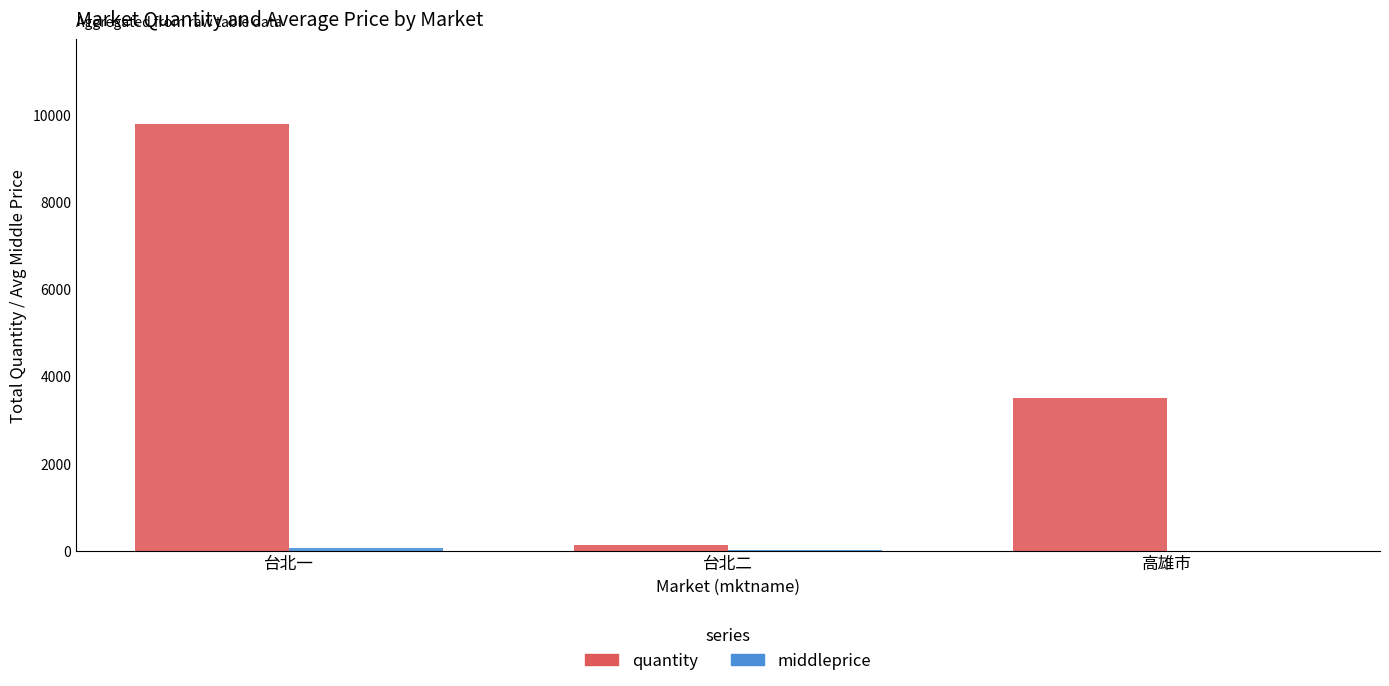

Which series has the largest total across all categories?

quantity